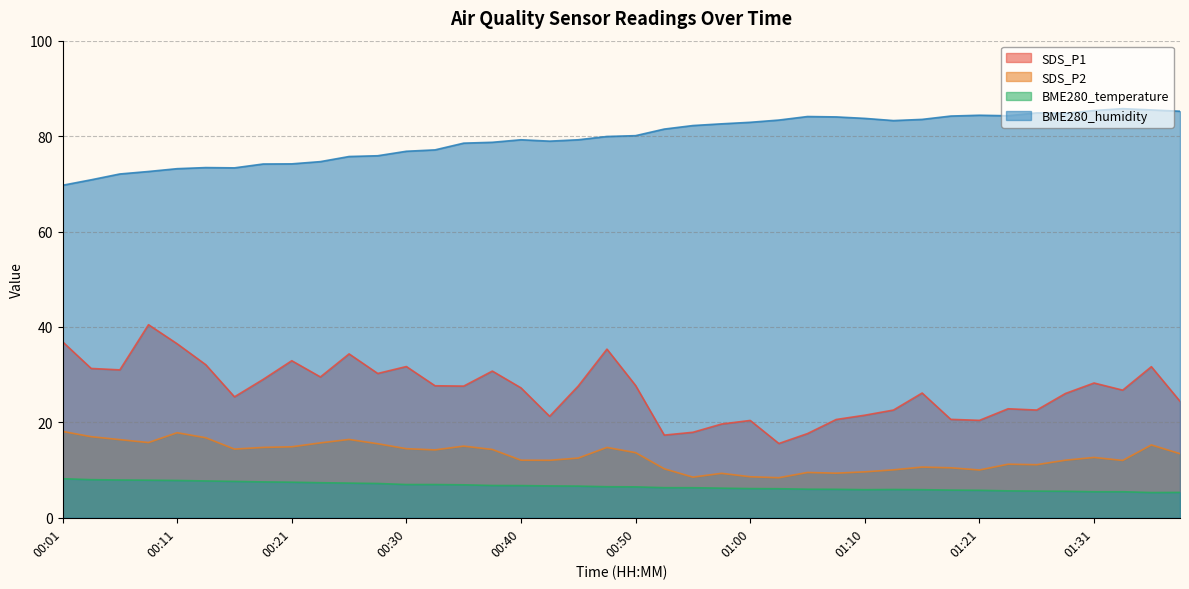

How many lines are shown in the chart?

4